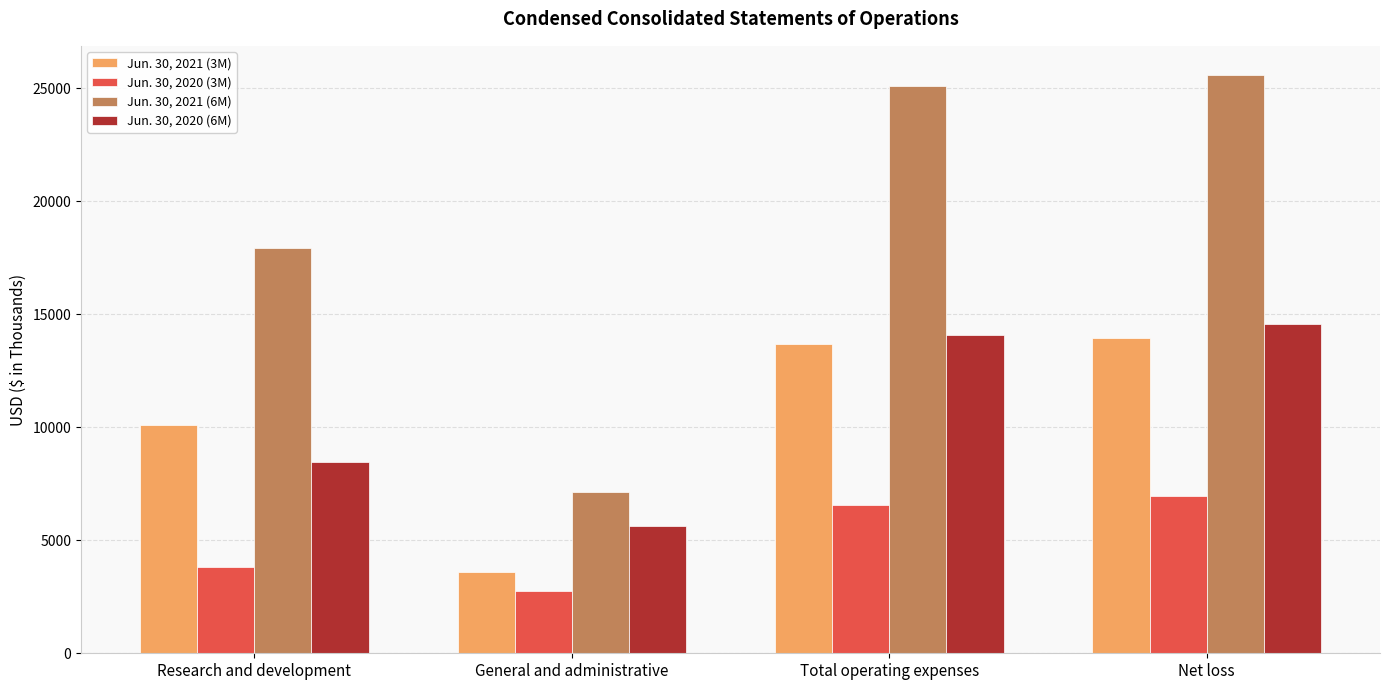

Which category has the lowest value in the Jun. 30, 2020 (6M) series?

General and administrative